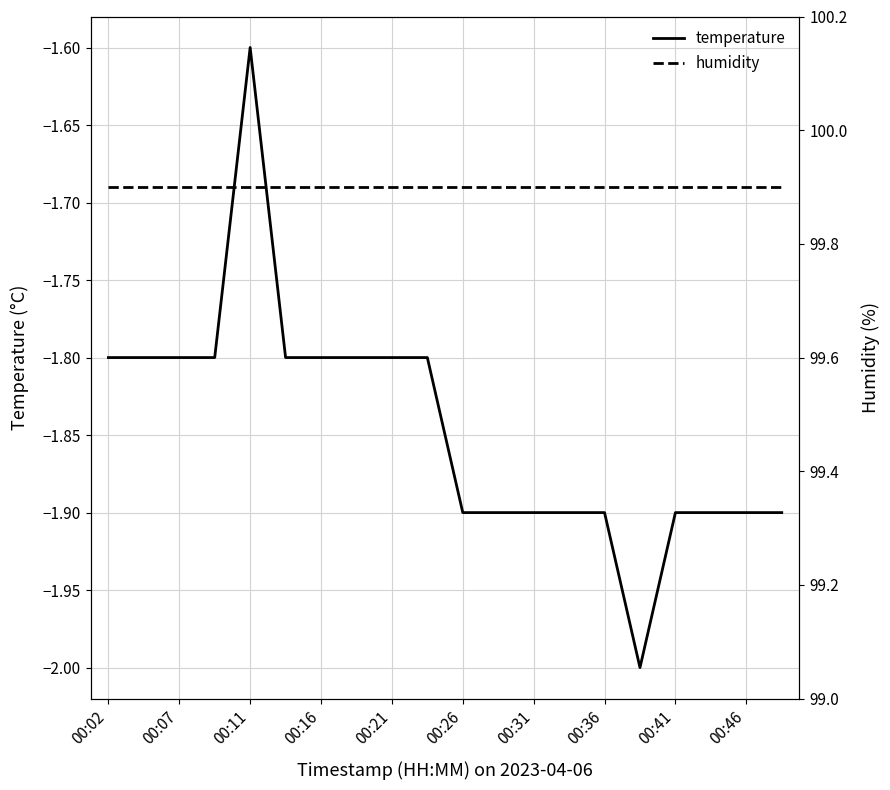

Which series has the widest spread of values?

temperature